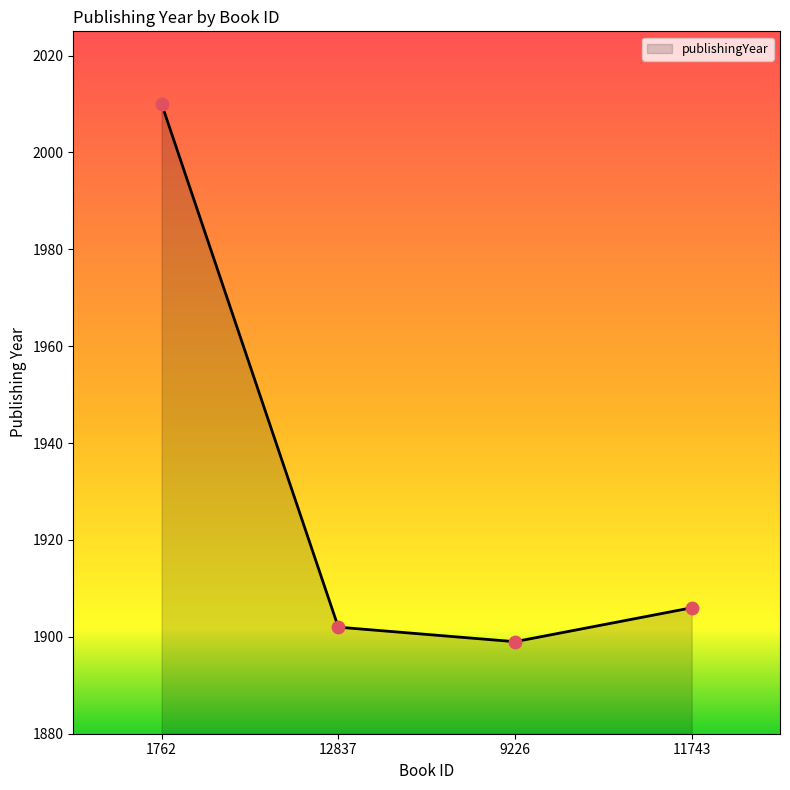

Which has a higher value, 12837 or 11743?

11743